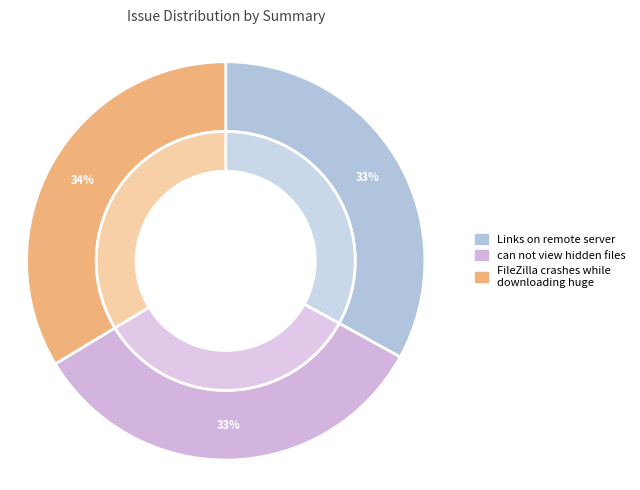

Which category has the biggest portion of the pie?

FileZilla crashes while downloading huge